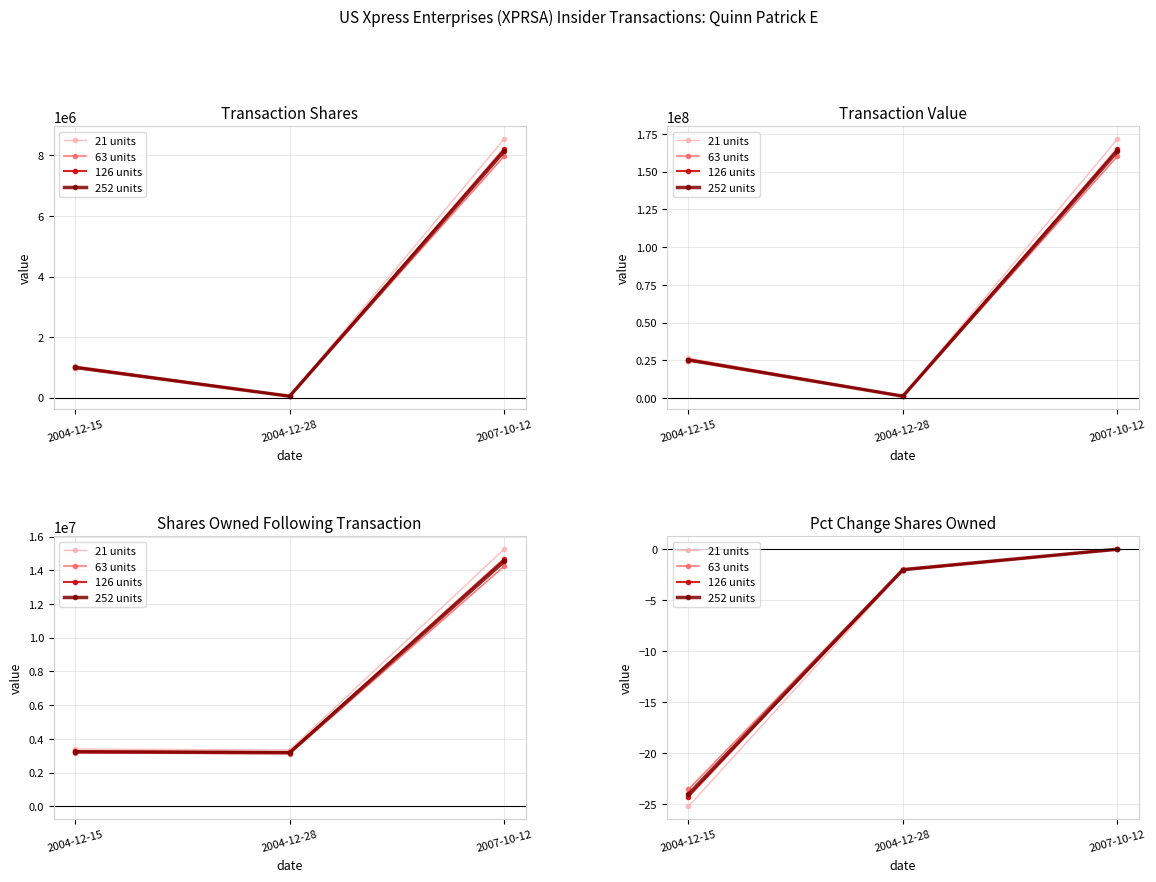

What is the lowest value of the line 3 series?

-24.2